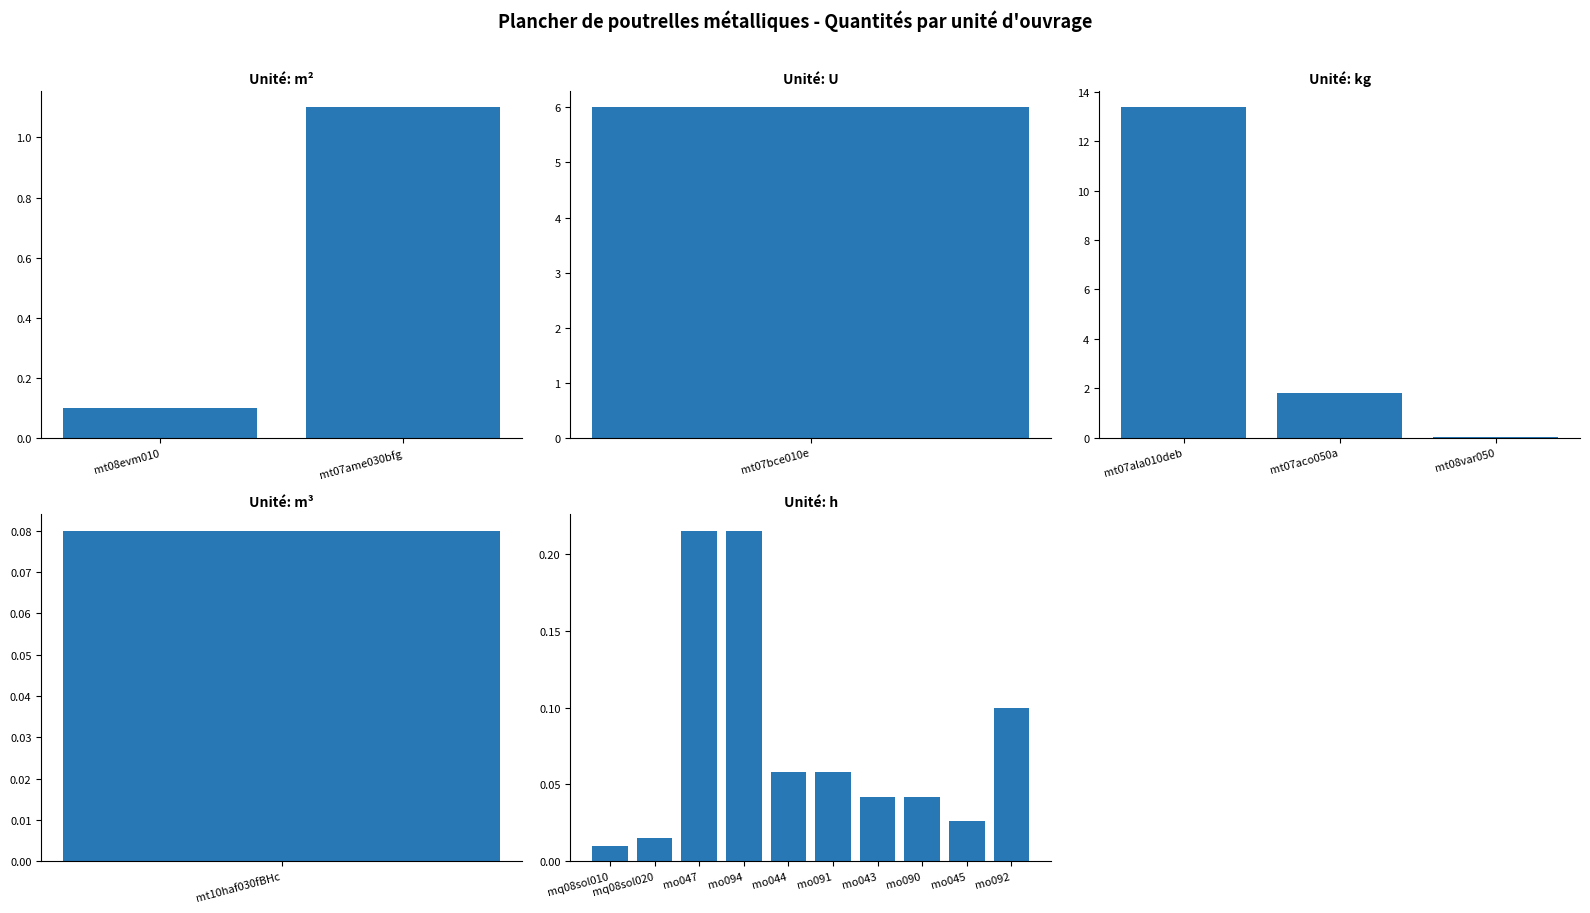

How many data points does each series have?

17